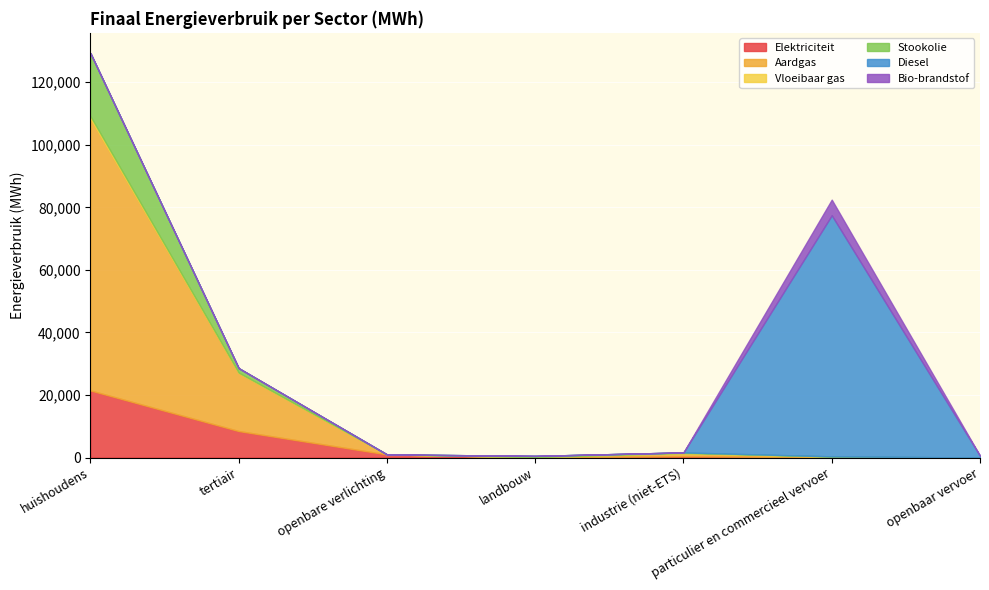

What is the label of the 2nd point from the left?

tertiair